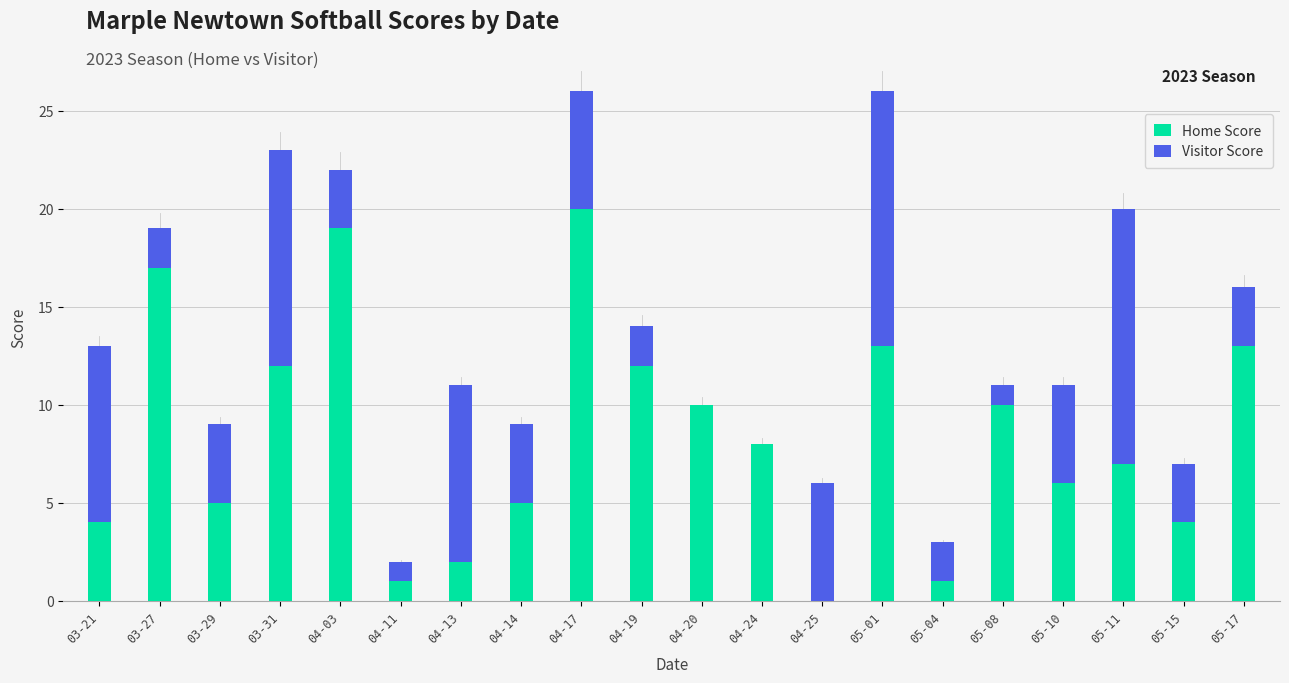

How many values in Home Score are above zero?

19